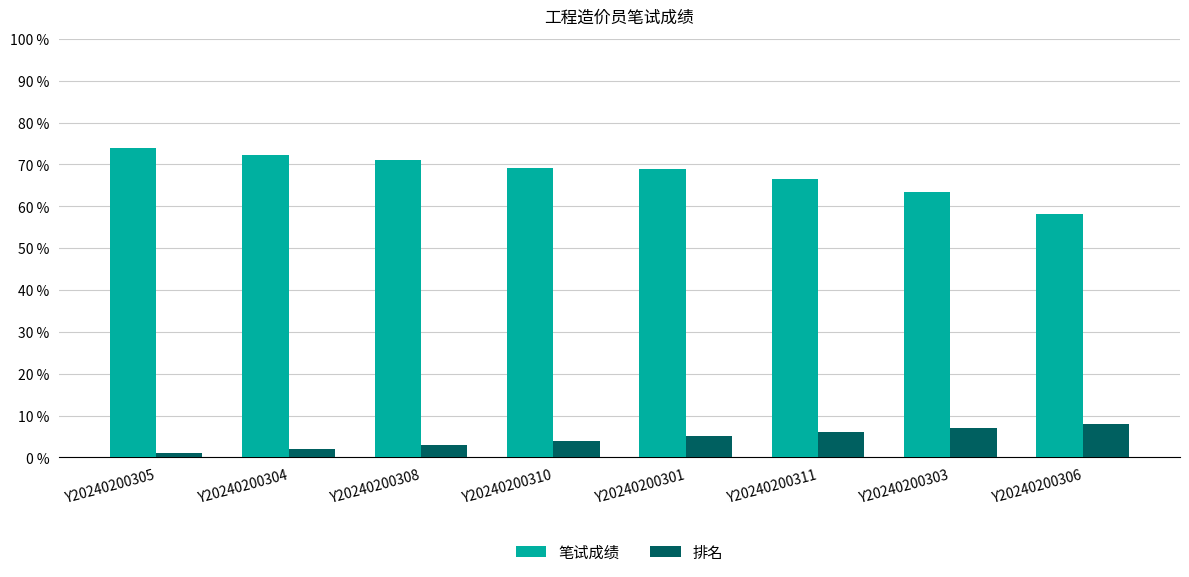

What is the sum of the 笔试成绩 values at Y20240200301 and Y20240200303?

132.3